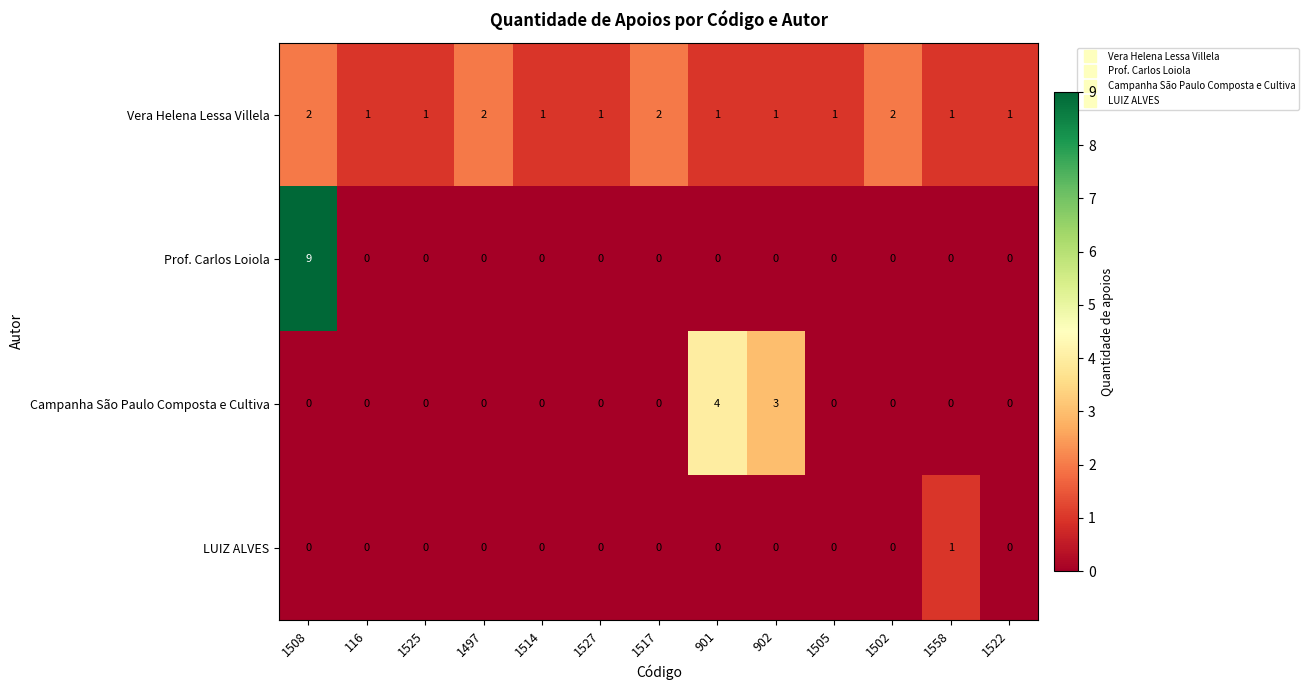

How many data points in LUIZ ALVES are above 0?

1